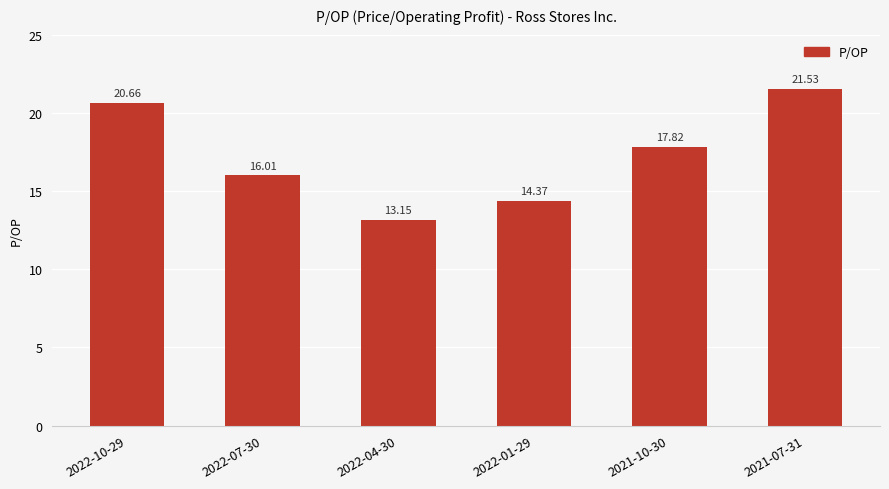

The chart shows a value of 7.4 at 2022-10-29. True or false?

False